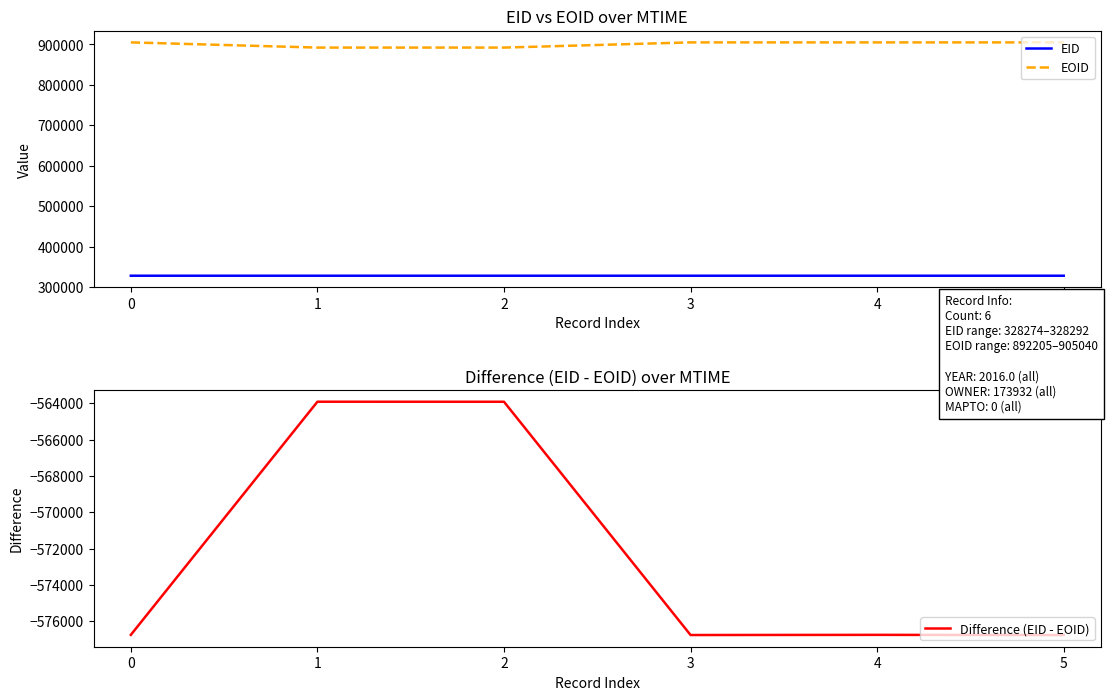

The value of EOID at 4 is 1484862. True or false?

False